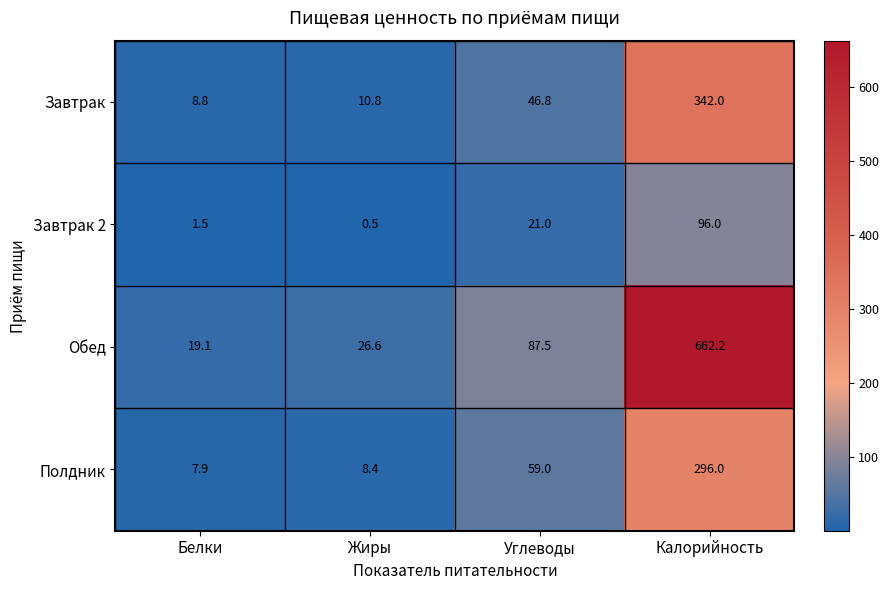

At which category does the chart reach its minimum across all series?

Жиры